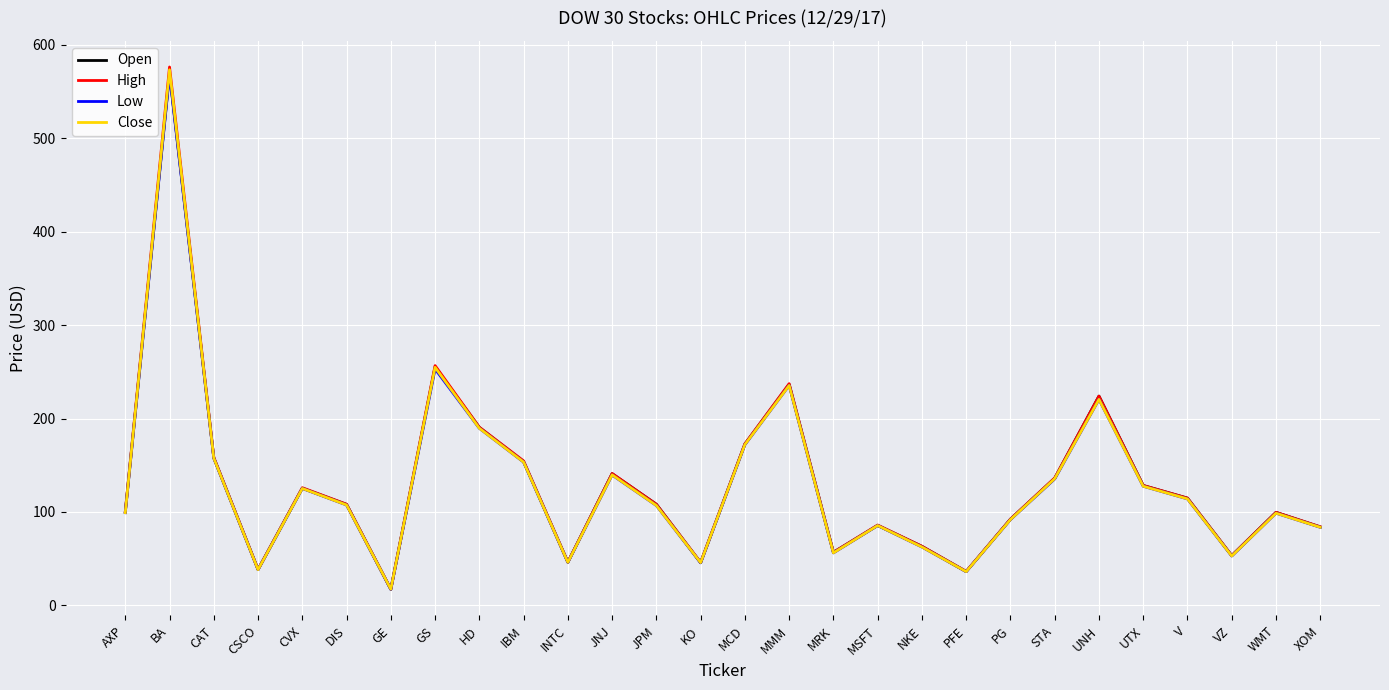

Count the number of data series in this chart.

4